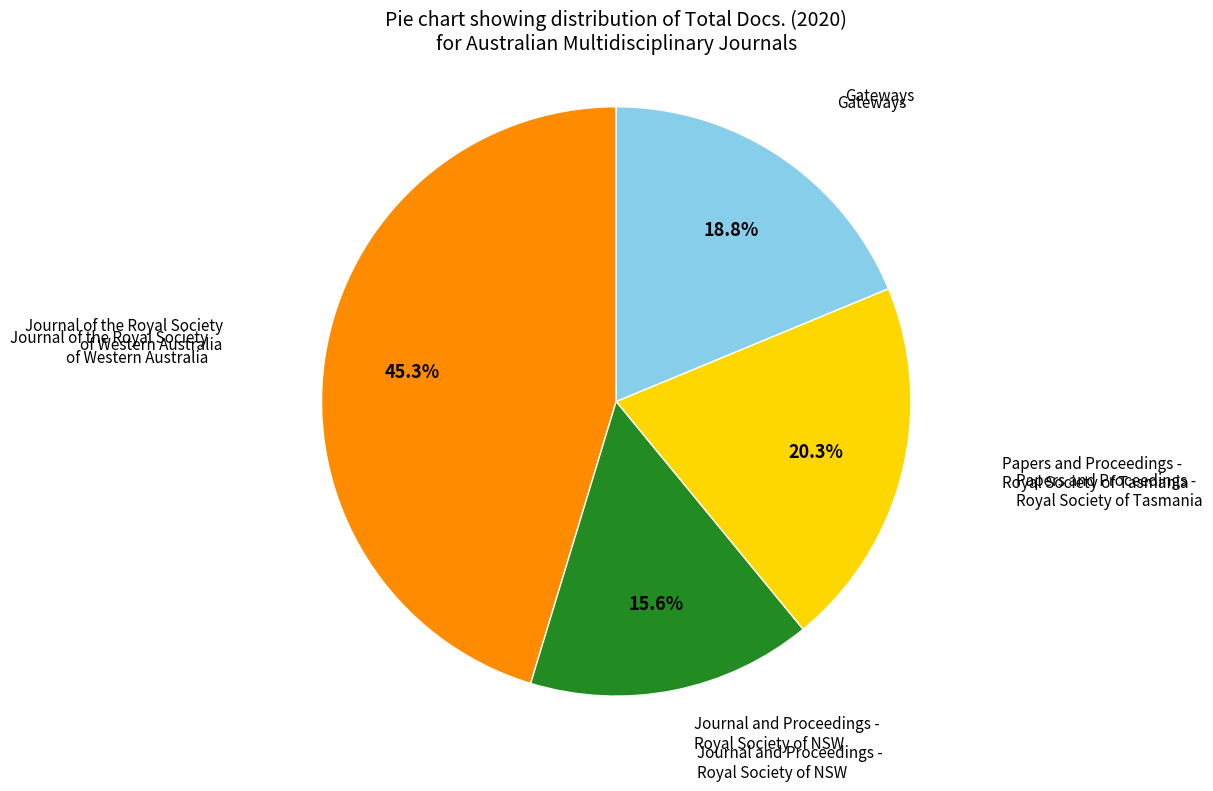

Does any single category account for the majority?

No